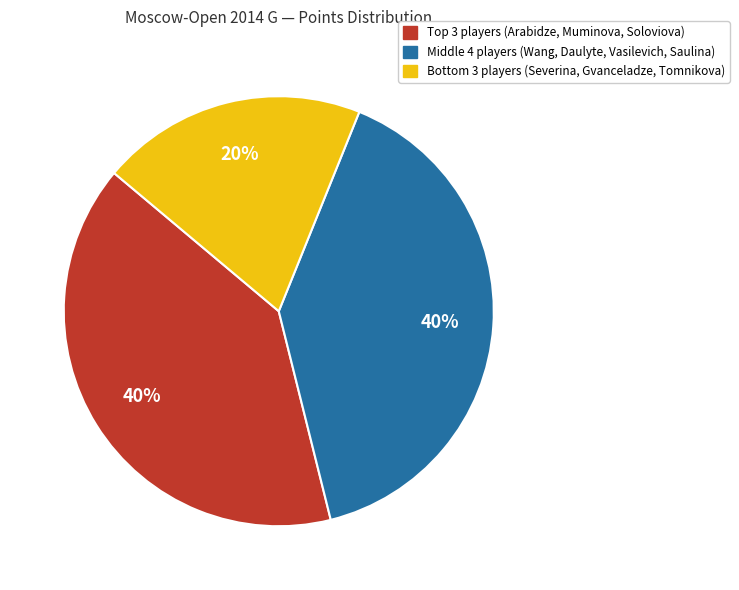

To the nearest percent, what is the difference between the largest and smallest slice percentages?

20%